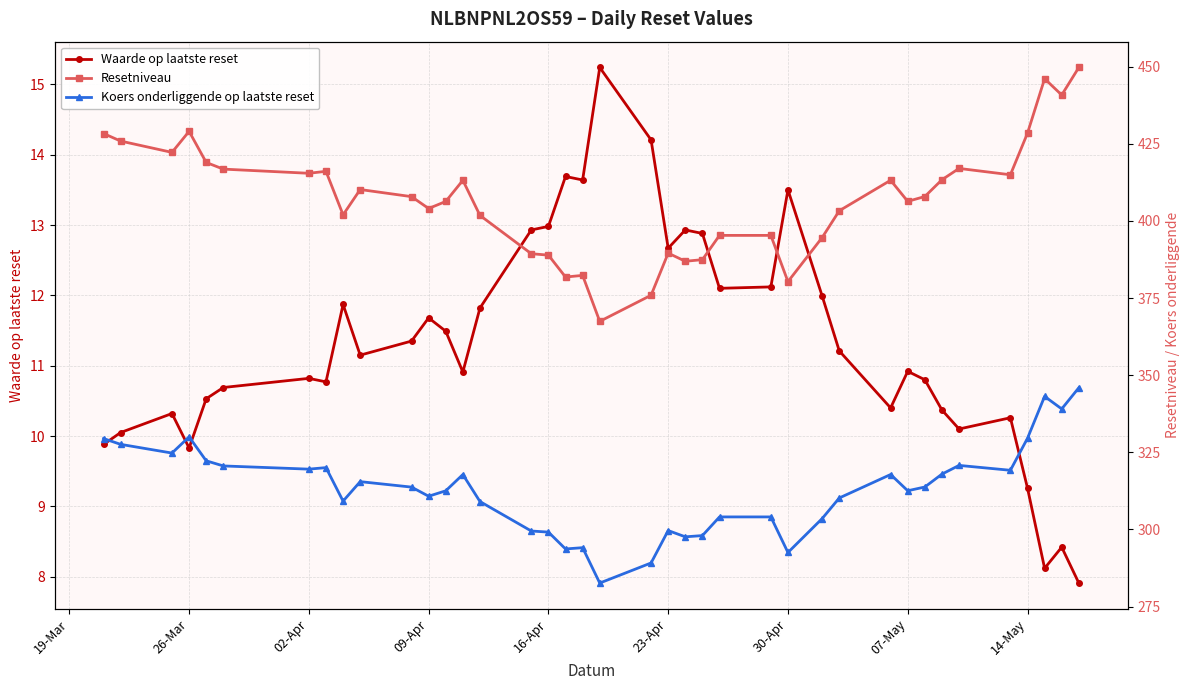

True or false: Resetniveau and Waarde op laatste reset intersect in this chart.

False